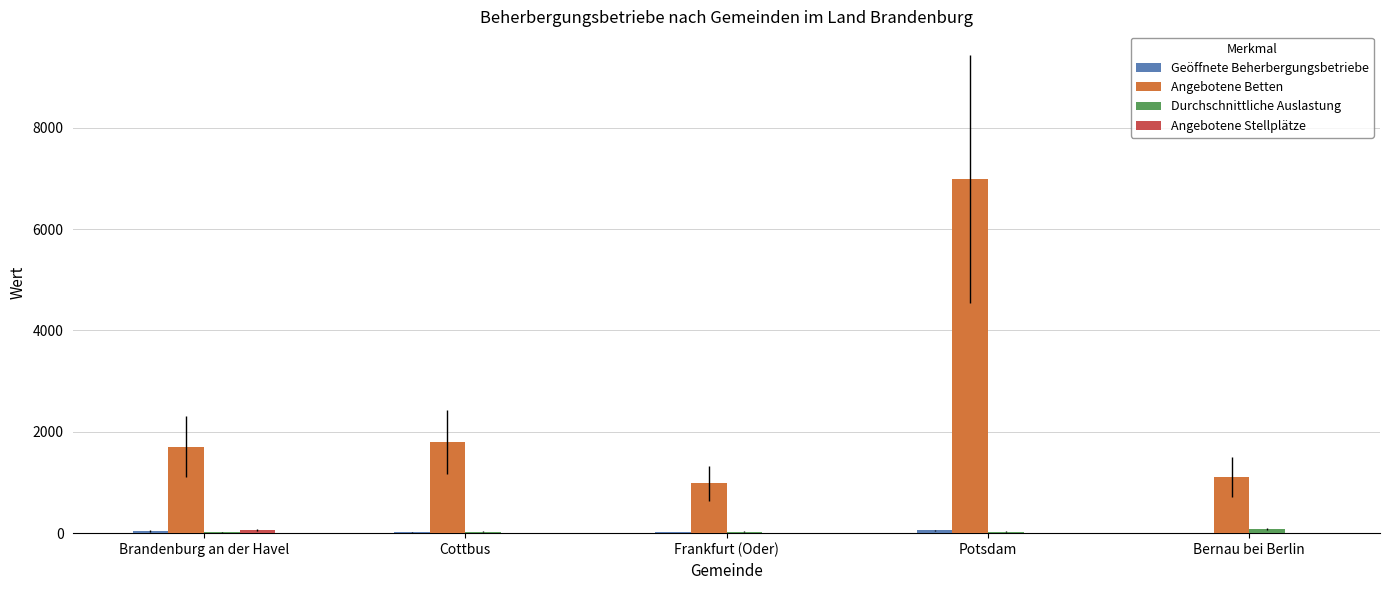

How many groups of bars are there?

5